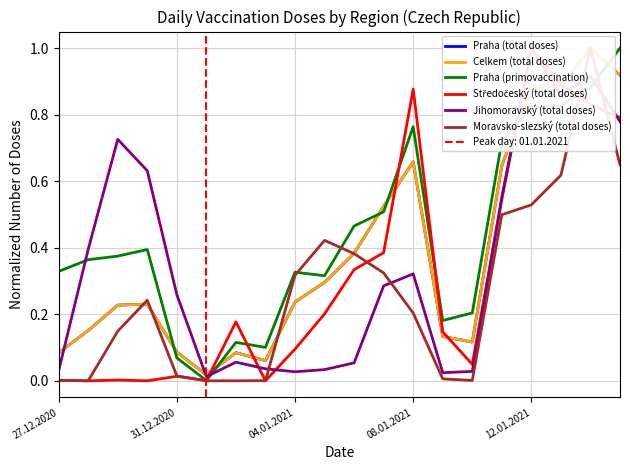

Is the value of Praha (total doses) at 19 greater than the value of Jihomoravský (total doses) at 27.12.2020?

Yes